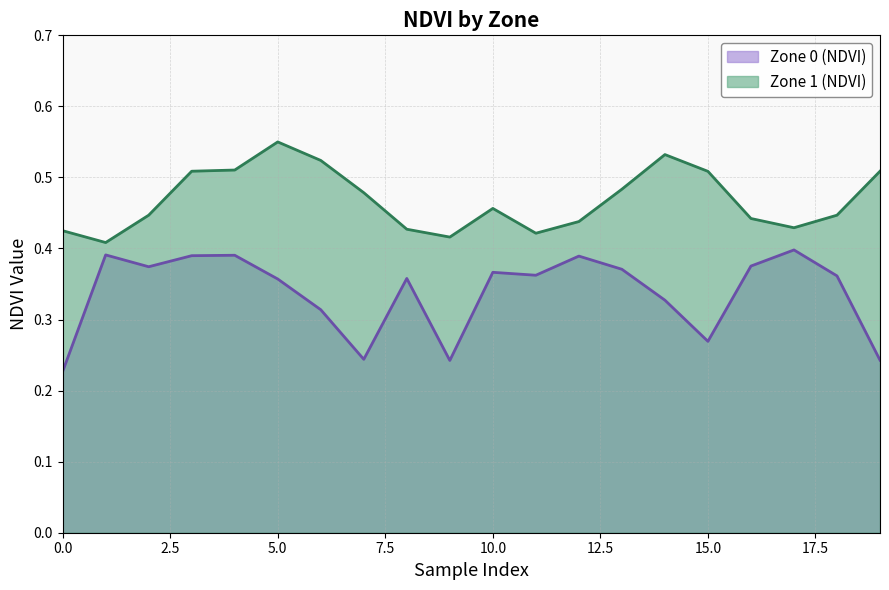

How many interior local valleys does the Zone 0 (NDVI) series have?

5